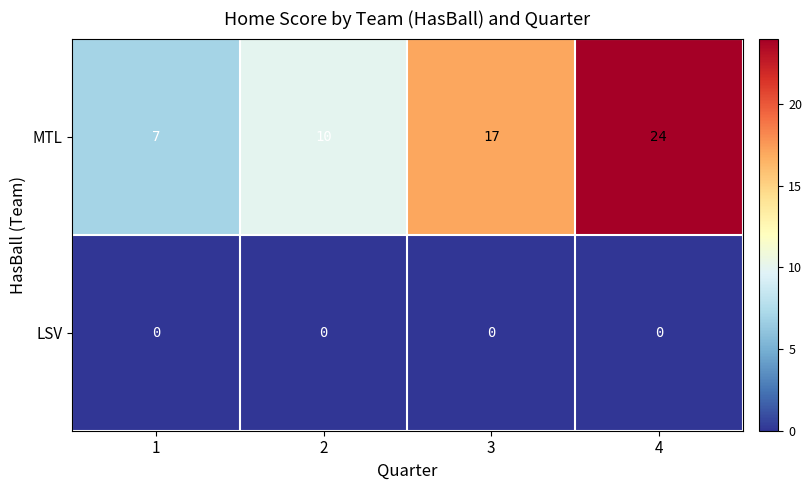

Rank the series by their maximum value, from lowest to highest.

LSV, MTL